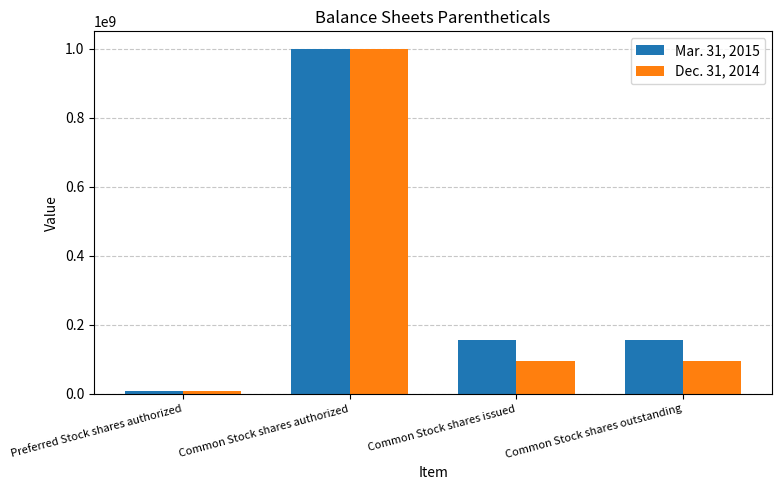

What is the value of the Dec. 31, 2014 bar at the 1st from the left?

10000000